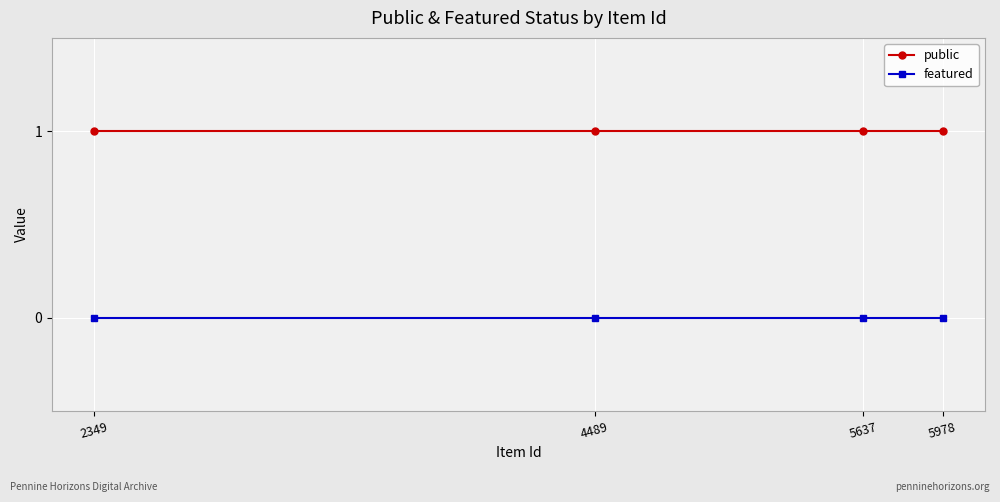

What is the greatest value displayed?

1